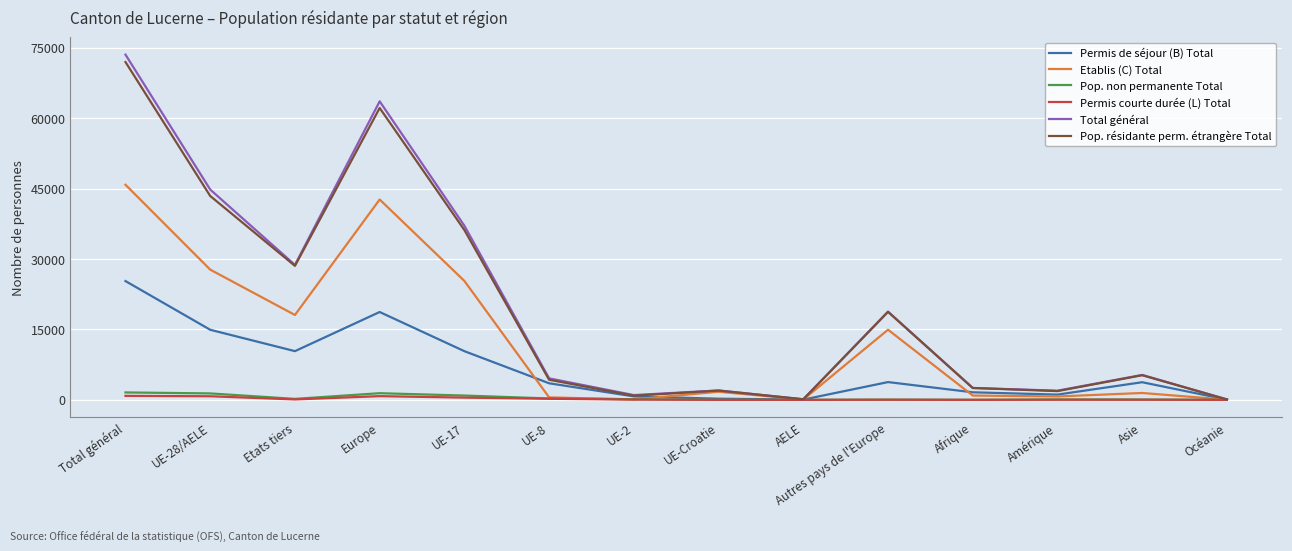

What is the greatest value displayed?

73530